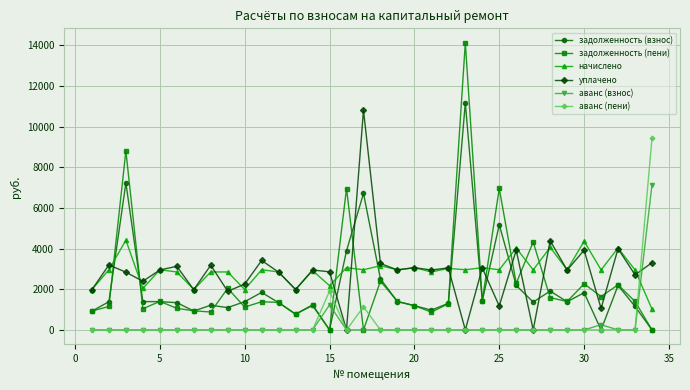

At how many categories does at least one series exceed 4807?

6